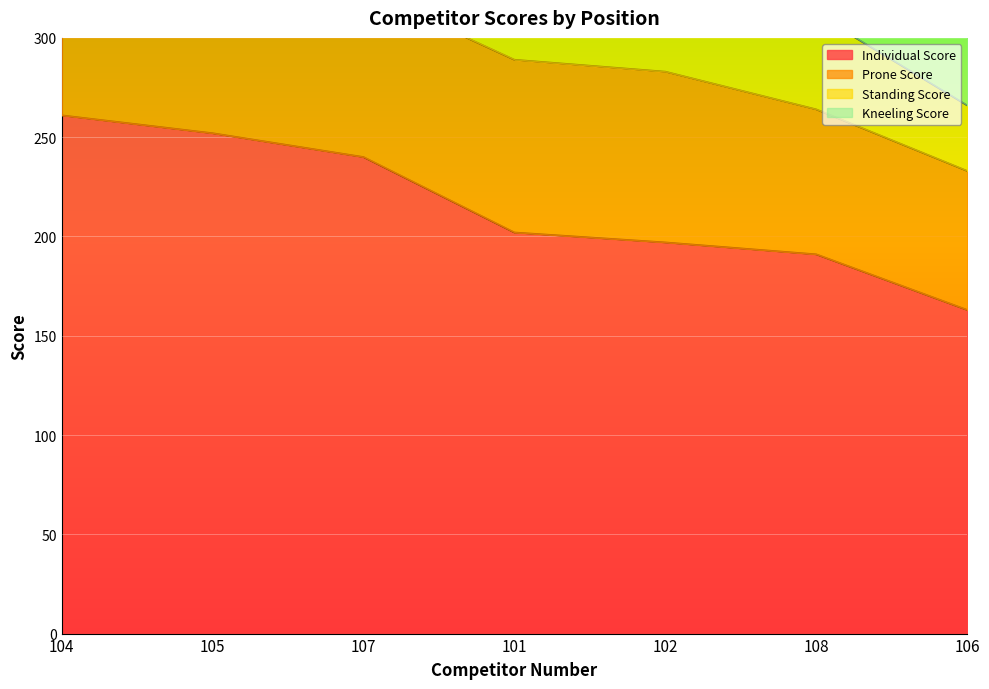

What is the lowest value of the Individual Score series?

163